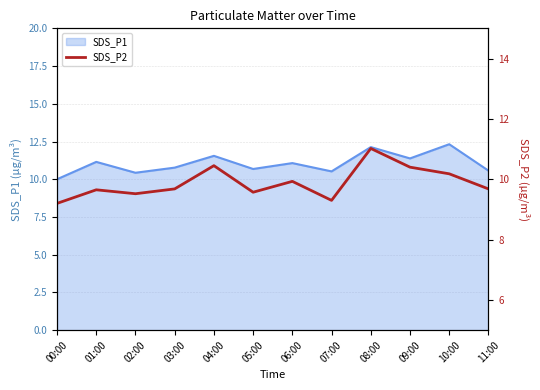

Reading left to right, extract all data points from this chart.

9.2	9.7	9.5	9.7	10.4	9.6	9.9	9.3	11.0	10.4	10.2	9.7